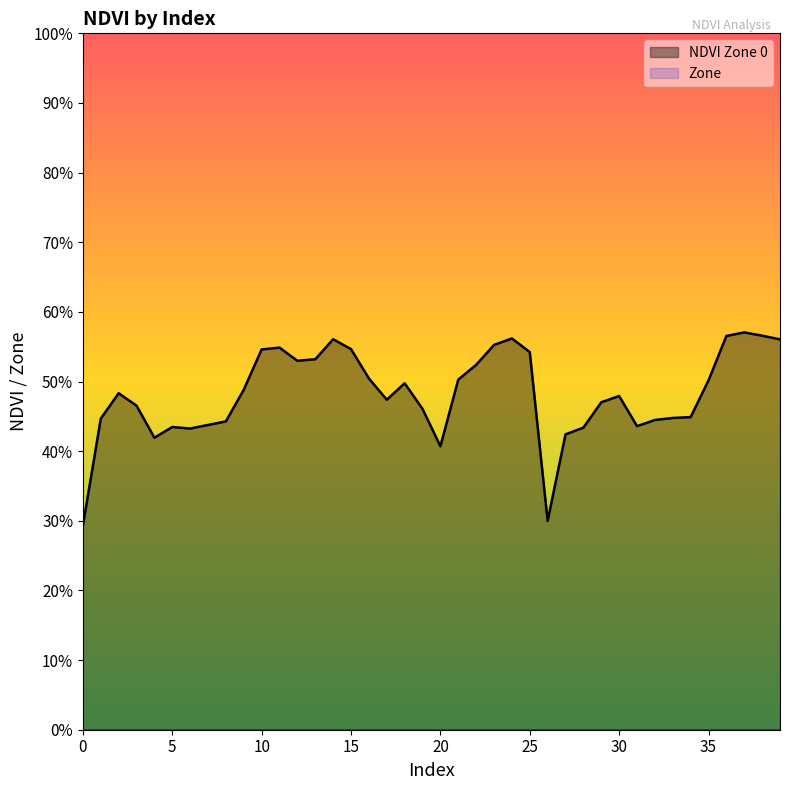

What is the approximate value at 36?

0.6